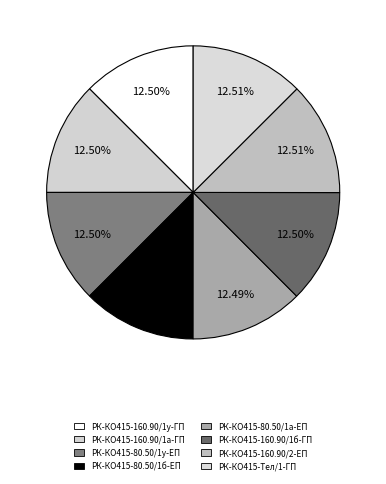

How many slices are in this pie chart?

8